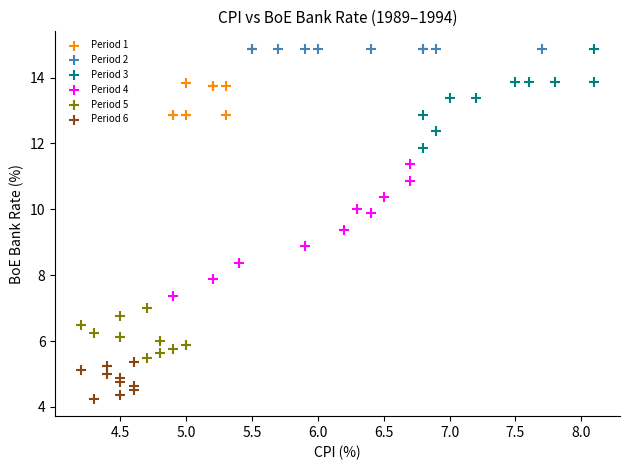

Which series contains the lowest Y value?

Period 6